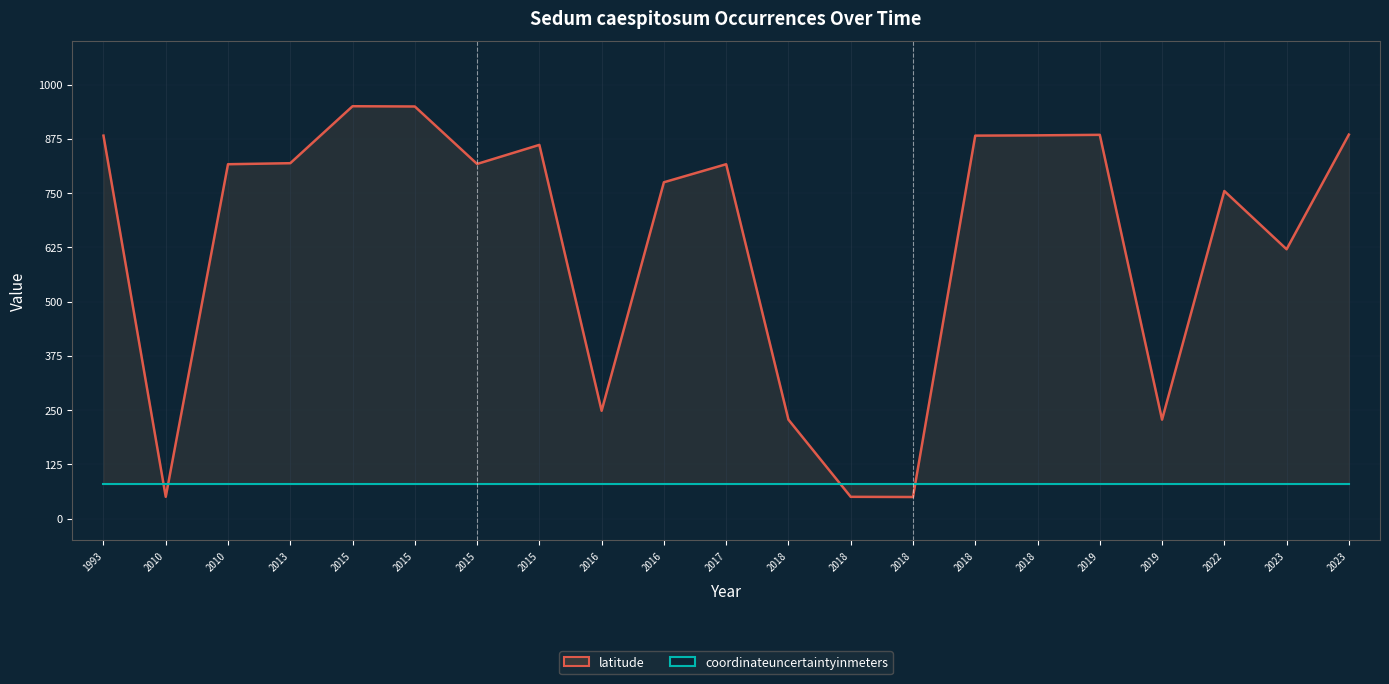

What are all the series names shown in the legend?

latitude, coordinateuncertaintyinmeters